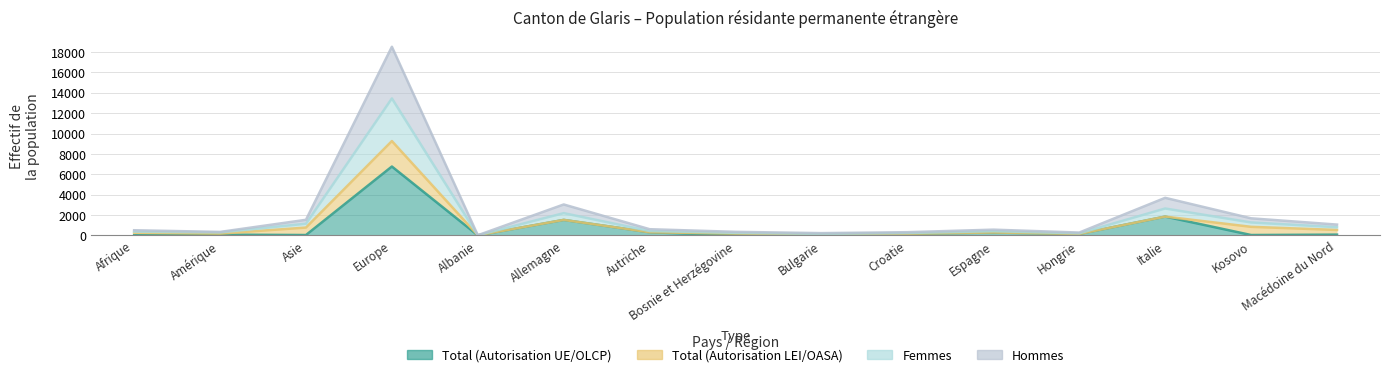

What is the sum of all Femmes values?

23769